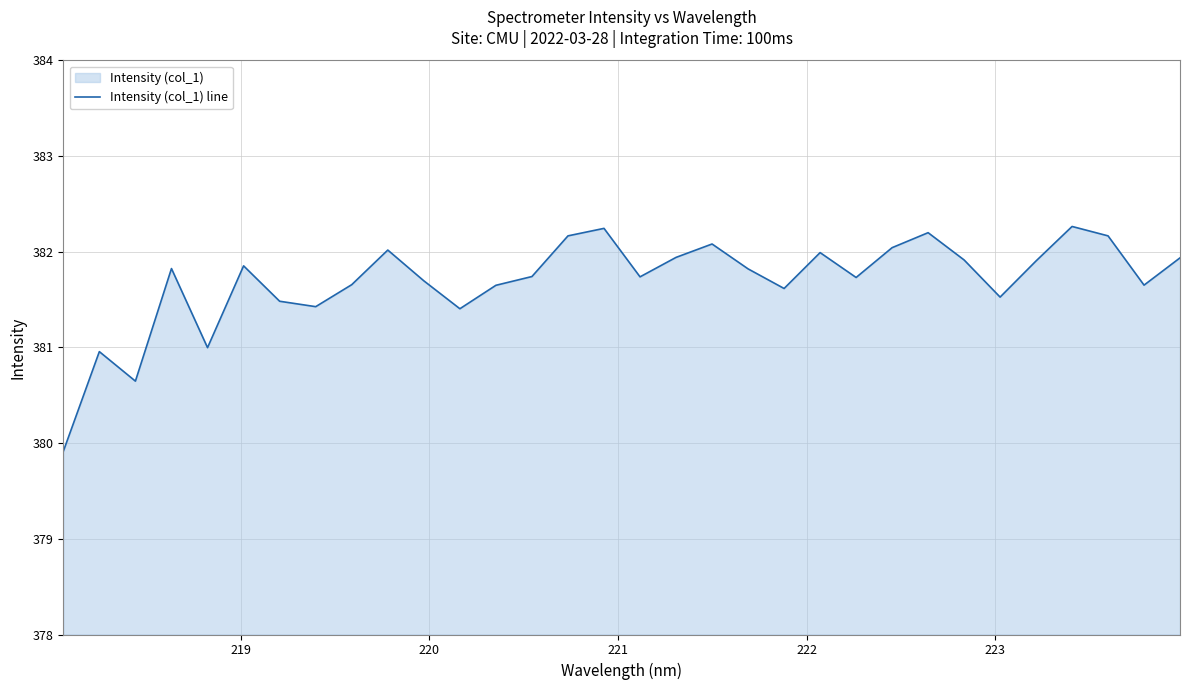

What is the difference between the maximum and minimum values?

2.4